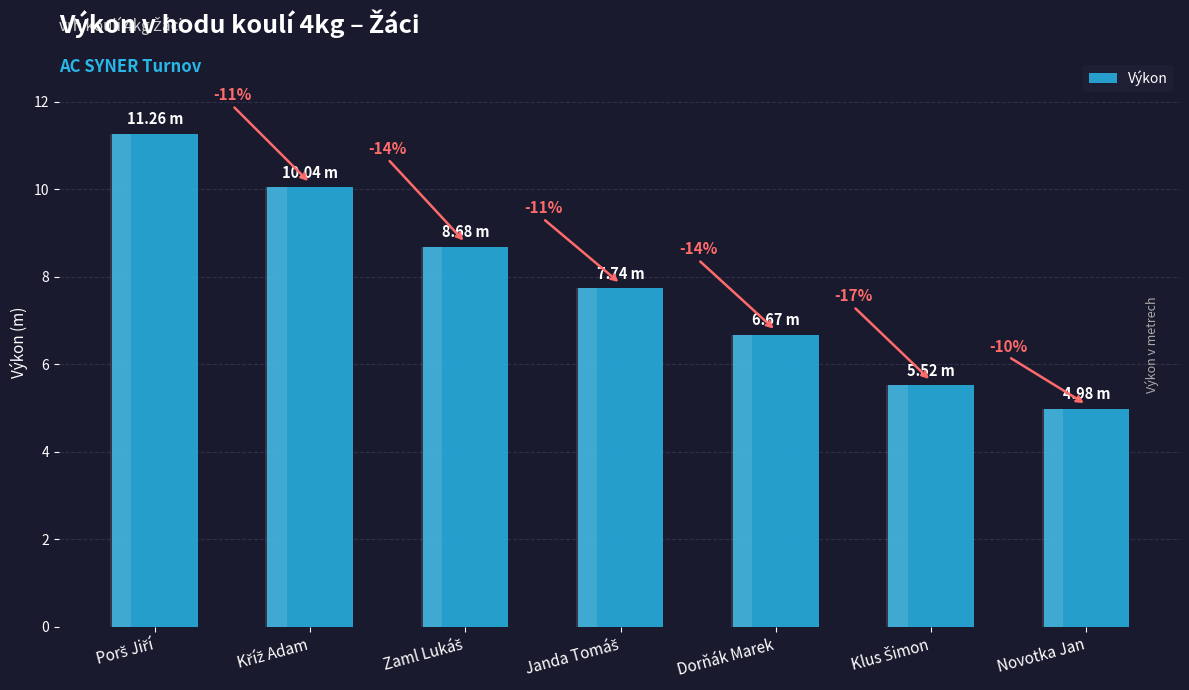

Where does the data first go above 7?

Porš Jiří